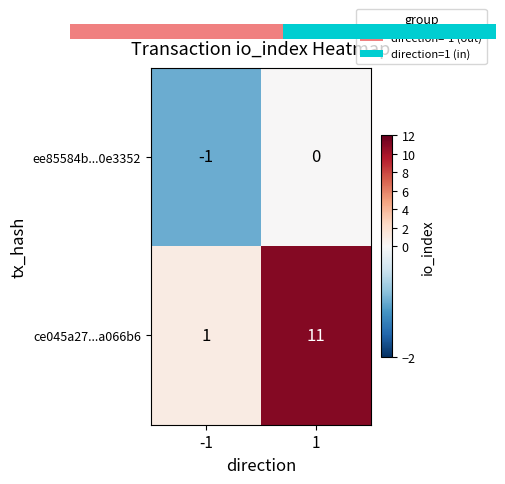

Which category has the highest value across all series?

1